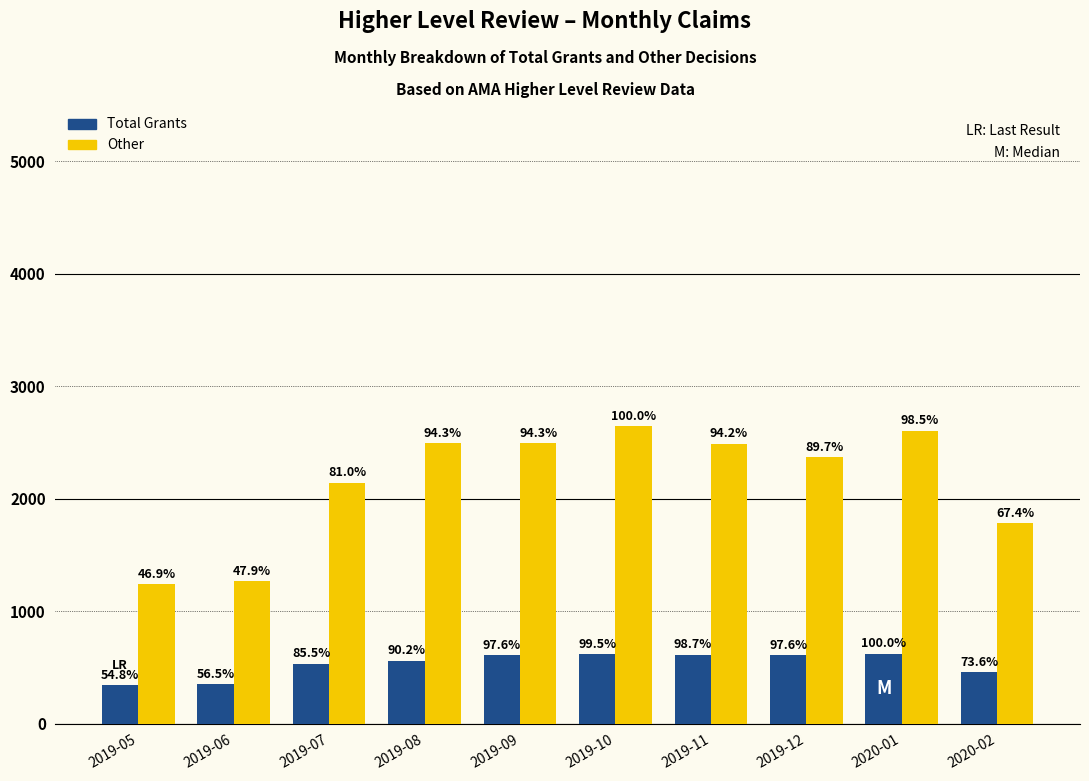

At which category is the sum across all series the highest?

2019-10